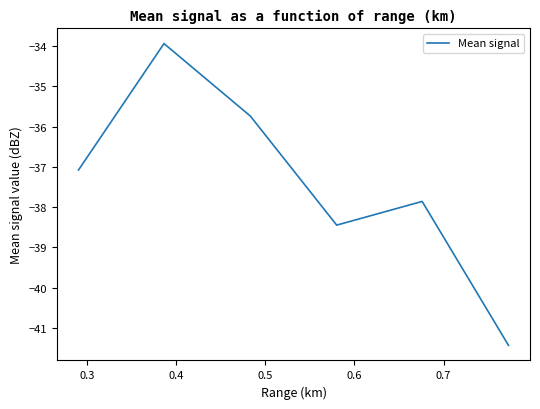

Reading left to right, what are all the values shown in this chart?

-37.1	-33.9	-35.7	-38.4	-37.9	-41.4